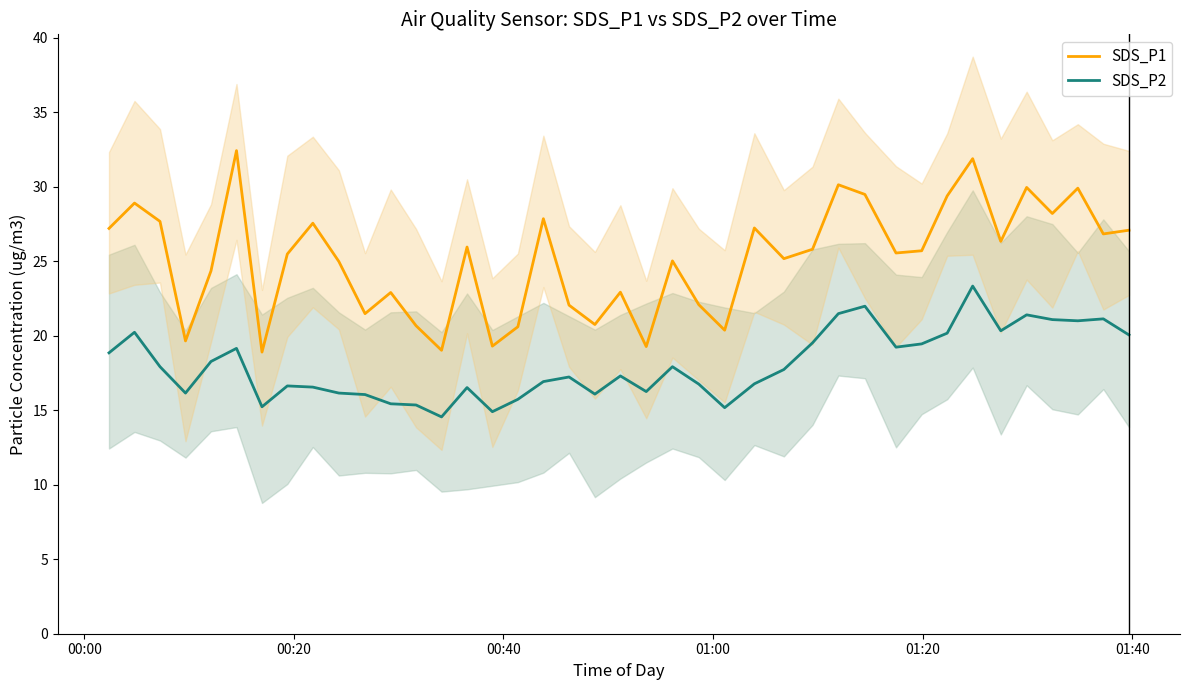

True or false: SDS_P1 and SDS_P2 intersect in this chart.

False